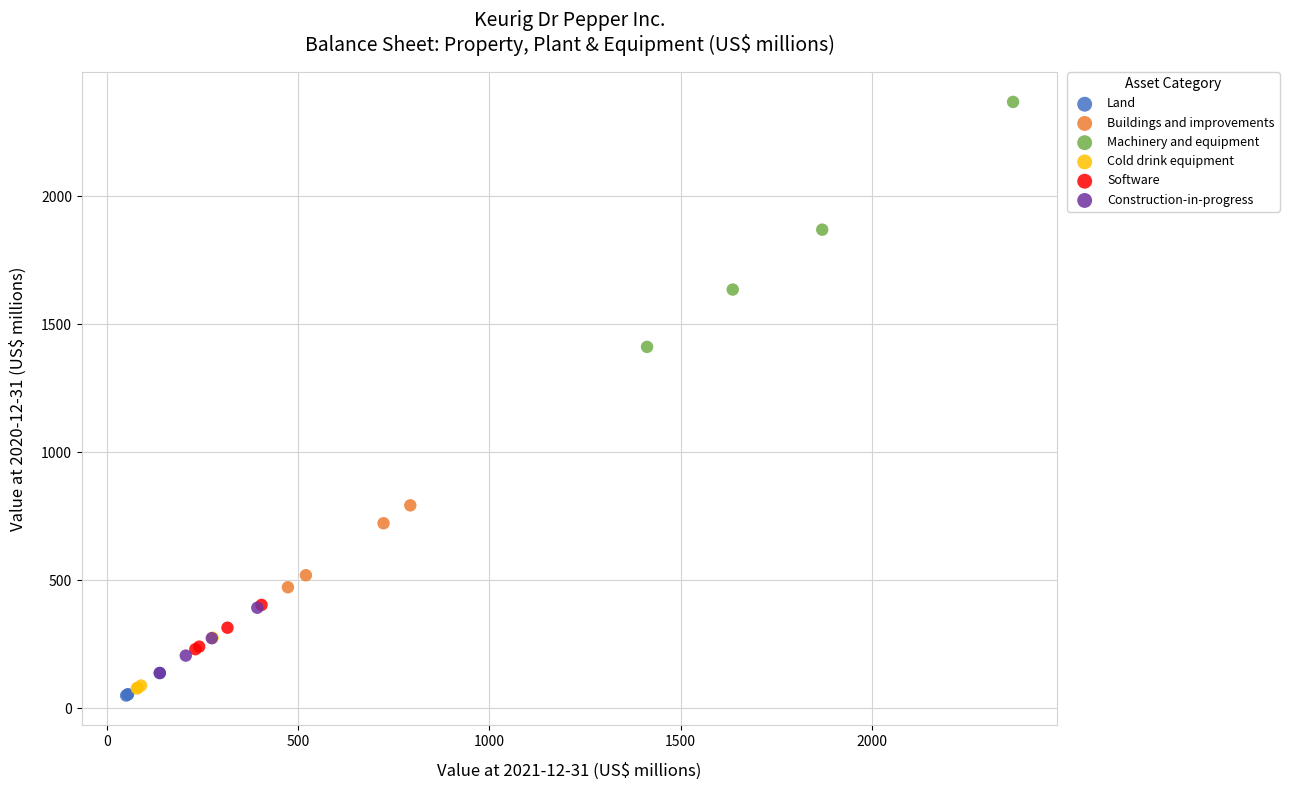

Which series contains the highest Y value?

Machinery and equipment